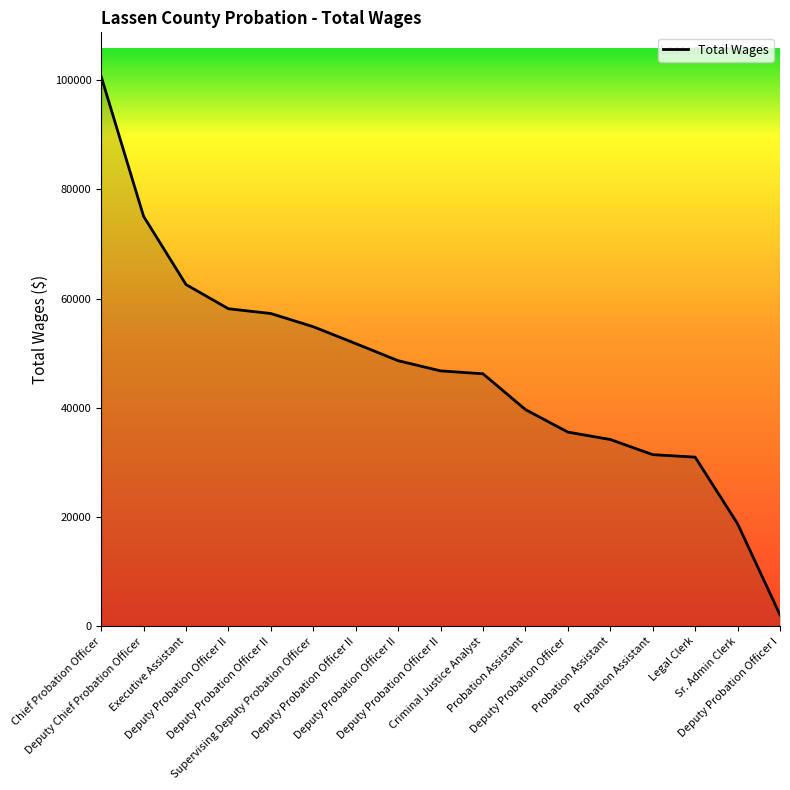

What is the difference between the values at Executive Assistant and Deputy Probation Officer II?

5314